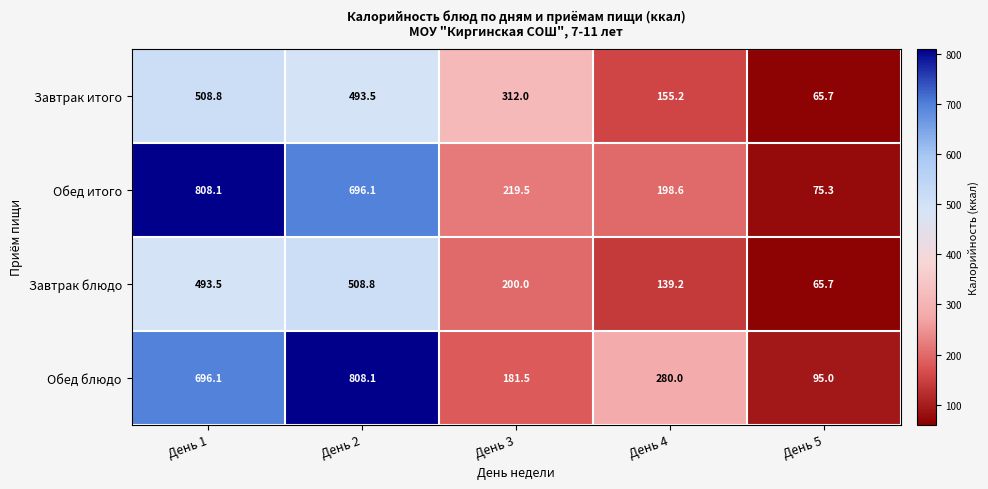

What is the spread (max minus min) of values at День 4?

140.8